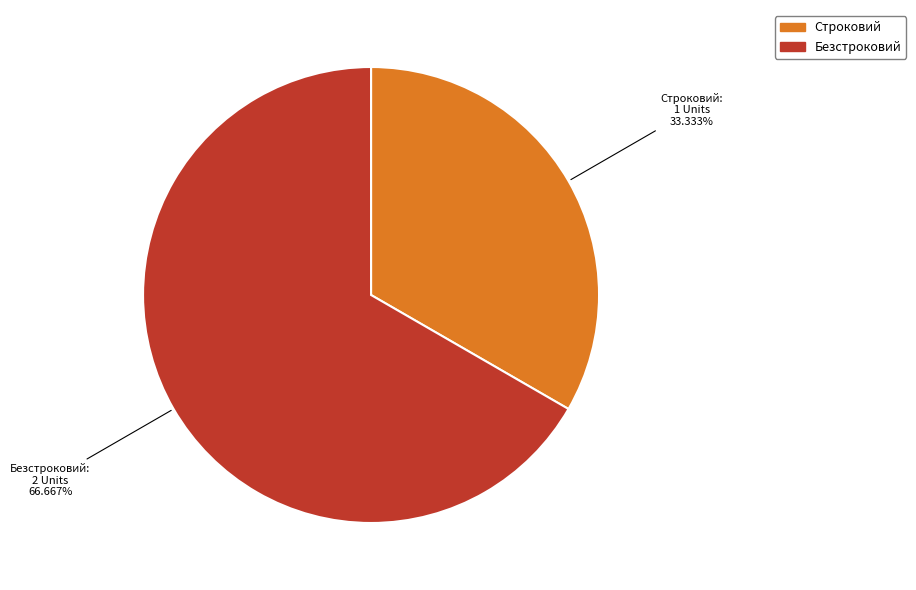

How many slices are in this pie chart?

2